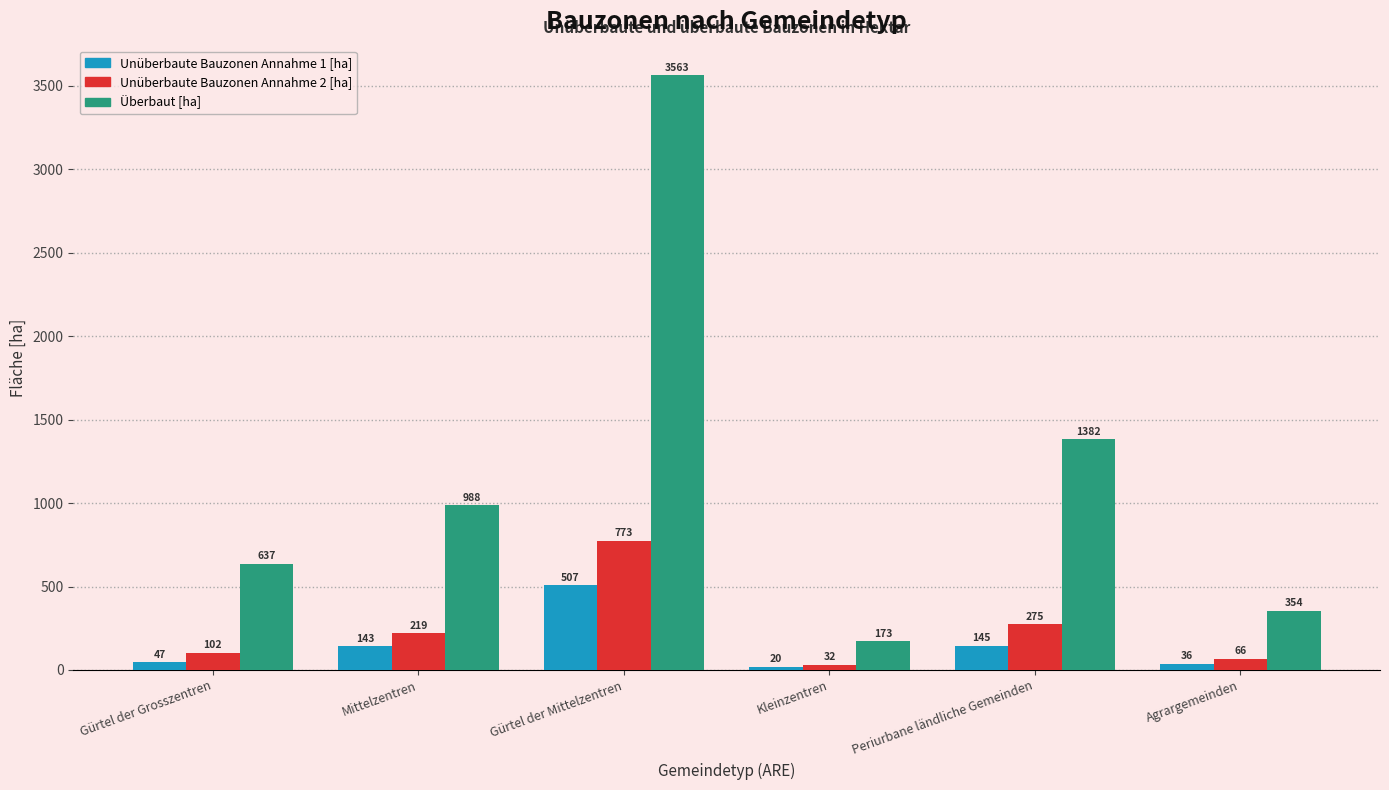

Where does the Überbaut [ha] series first go above 987?

Mittelzentren